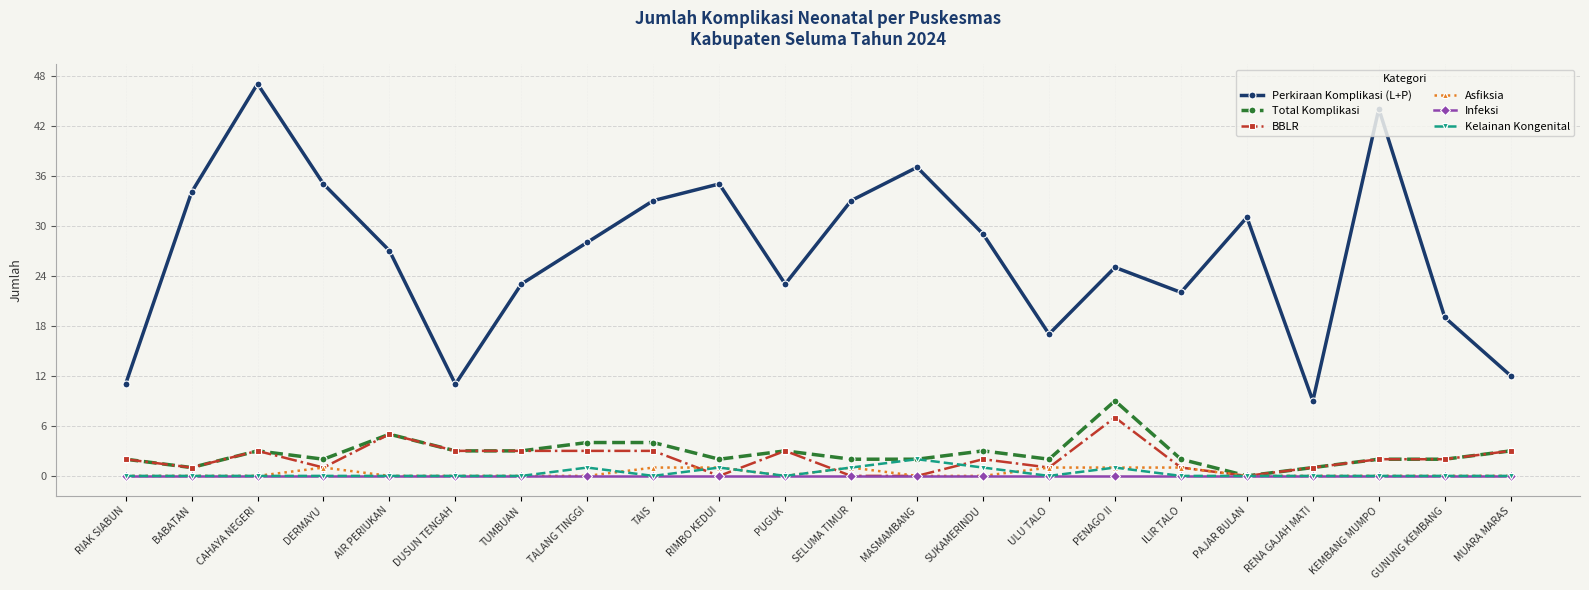

How many lines are shown in the chart?

6